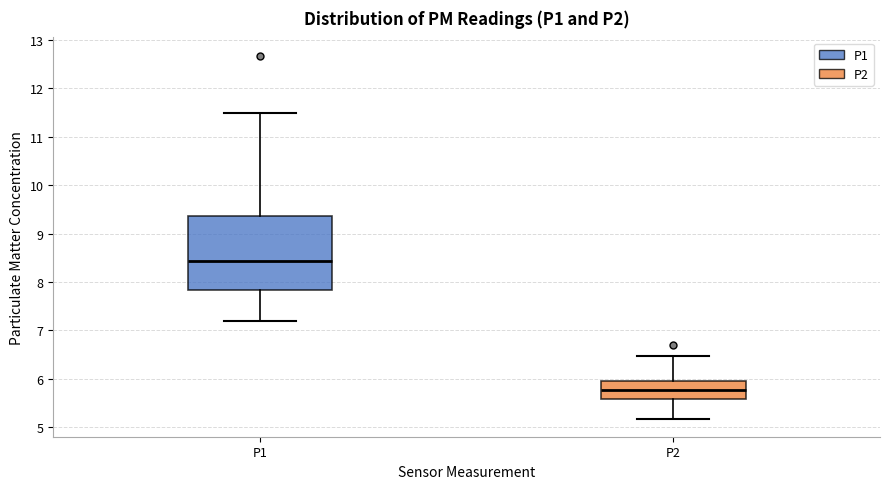

Reading left to right, transcribe this box plot: for each box, give where its median line is, the range the box spans, and where its two whiskers end, as read against the y-axis. The values are not printed on the chart, so give them approximately, as read against the axis.

P1: median 8.4, box 7.8 to 9.4, whiskers 7.2 to 11.5
P2: median 5.8, box 5.6 to 6.0, whiskers 5.2 to 6.5